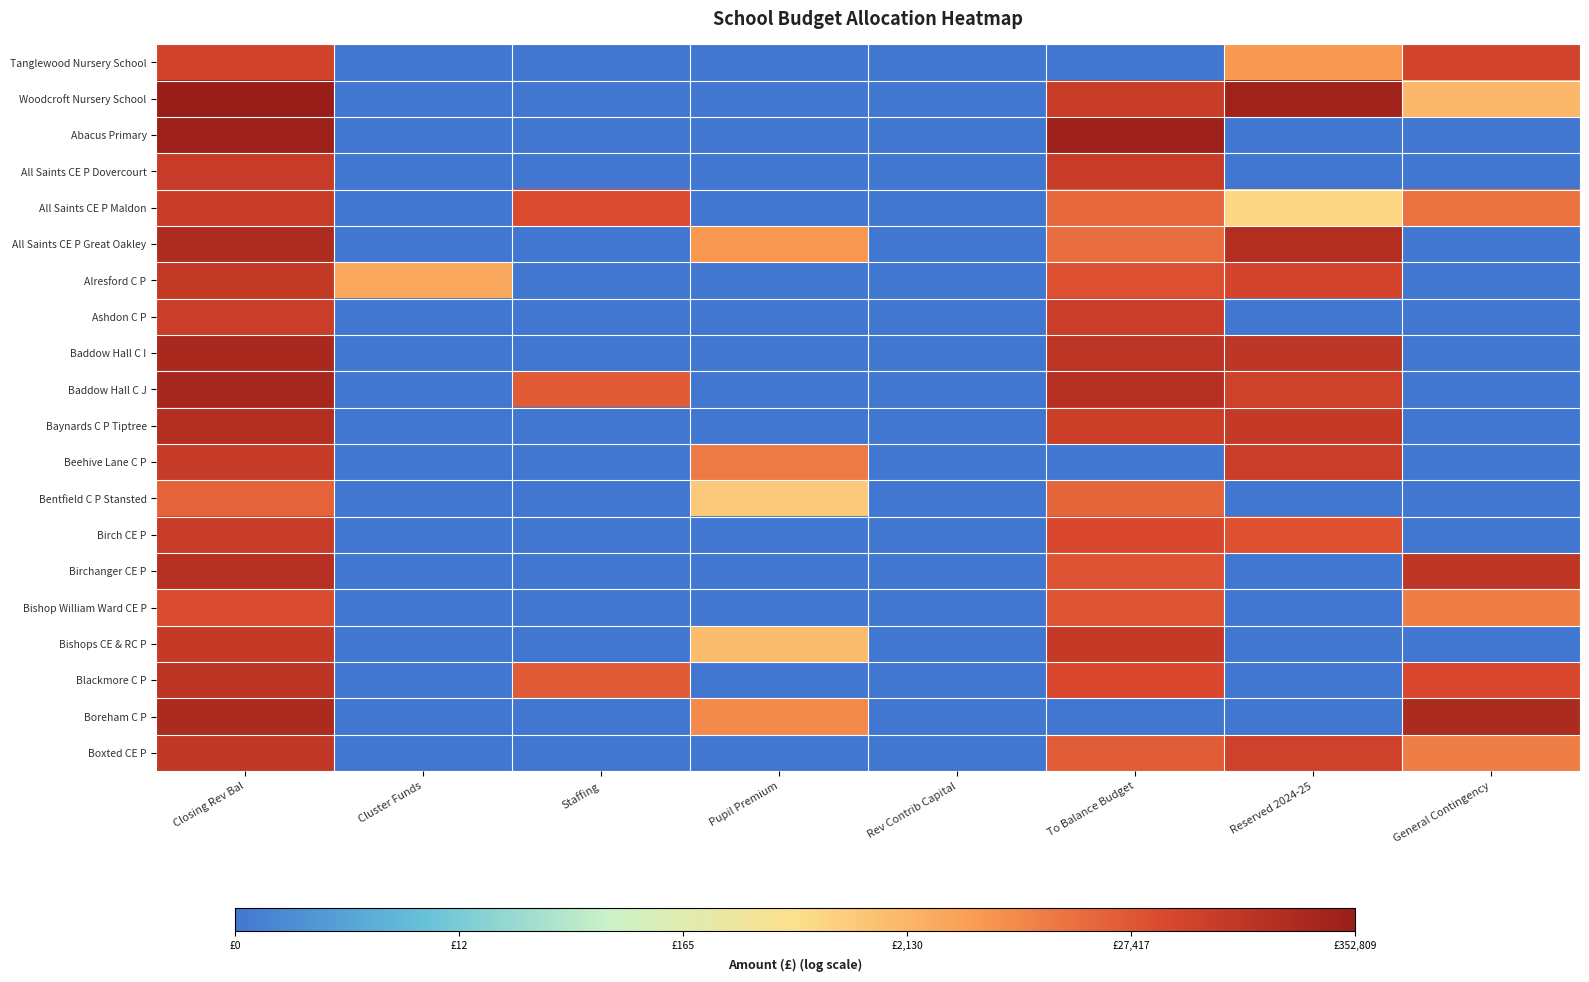

Rank the series at Closing Rev Bal from lowest to highest value.

Bentfield C P Stansted, Bishop William Ward CE P, Tanglewood Nursery School, Ashdon C P, All Saints CE P Maldon, Birch CE P, All Saints CE P Dovercourt, Beehive Lane C P, Bishops CE & RC P, Alresford C P, Boxted CE P, Blackmore C P, Birchanger CE P, Baynards C P Tiptree, All Saints CE P Great Oakley, Boreham C P, Baddow Hall C I, Baddow Hall C J, Abacus Primary, Woodcroft Nursery School